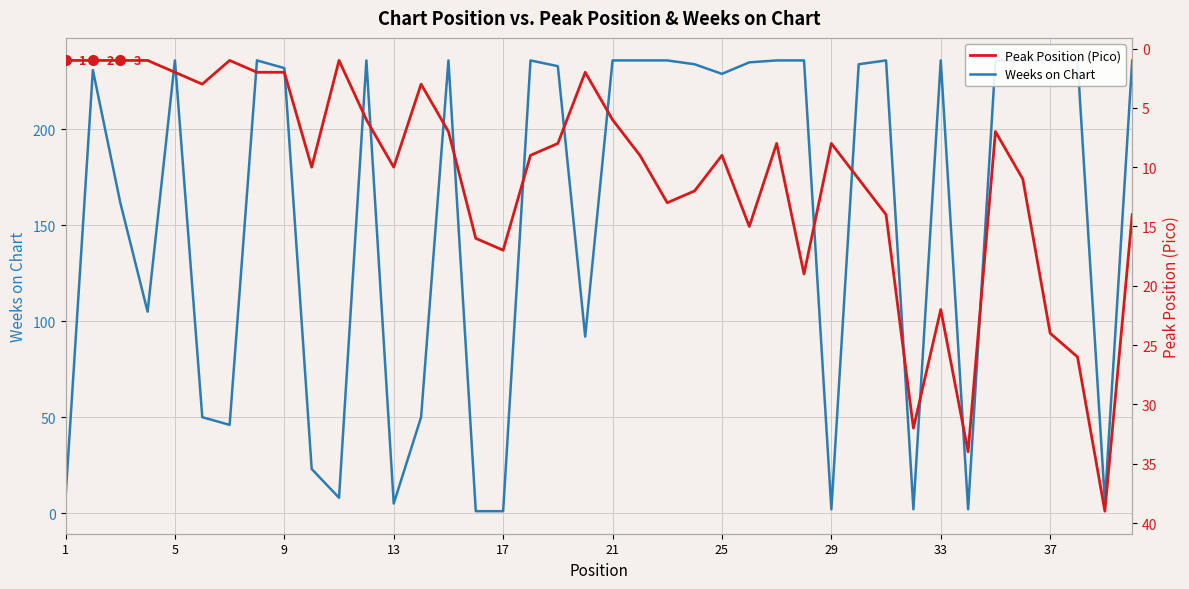

True or false: Weeks on Chart has more than 1 points higher than both neighbors.

True